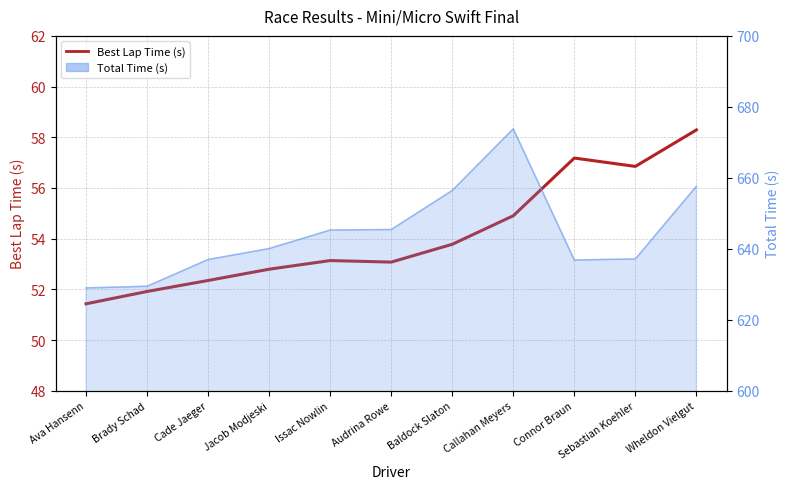

Reading right to left, extract all data points from this chart.

58.3	56.9	57.2	54.9	53.8	53.1	53.1	52.8	52.3	51.9	51.4